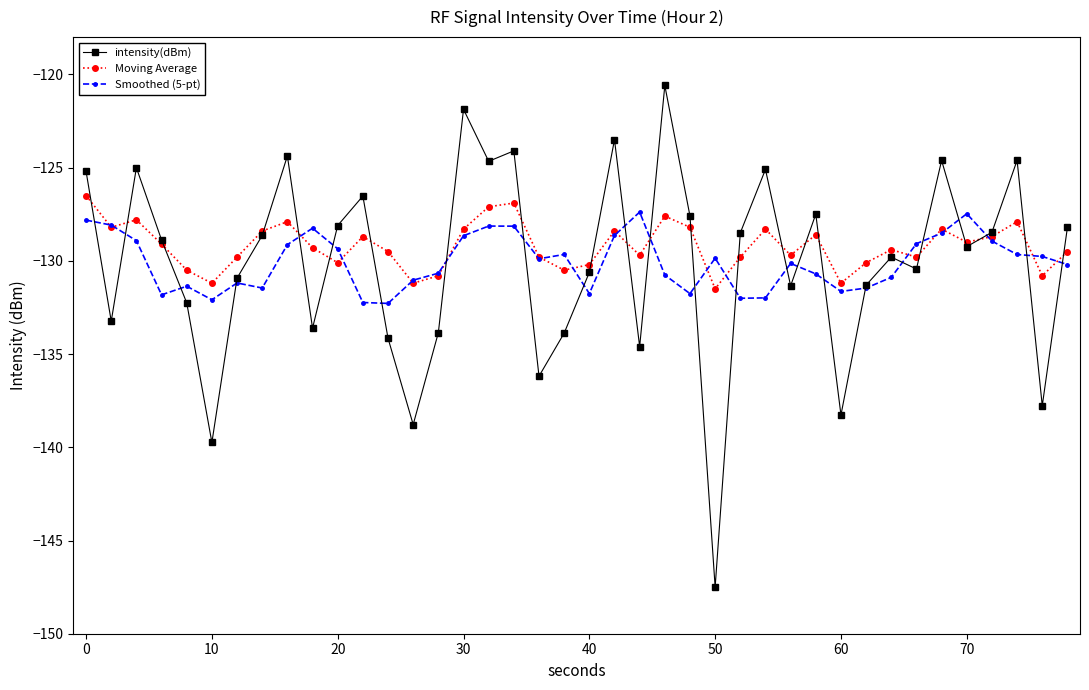

What are all the series names shown in the legend?

intensity(dBm), Moving Average, Smoothed (5-pt)